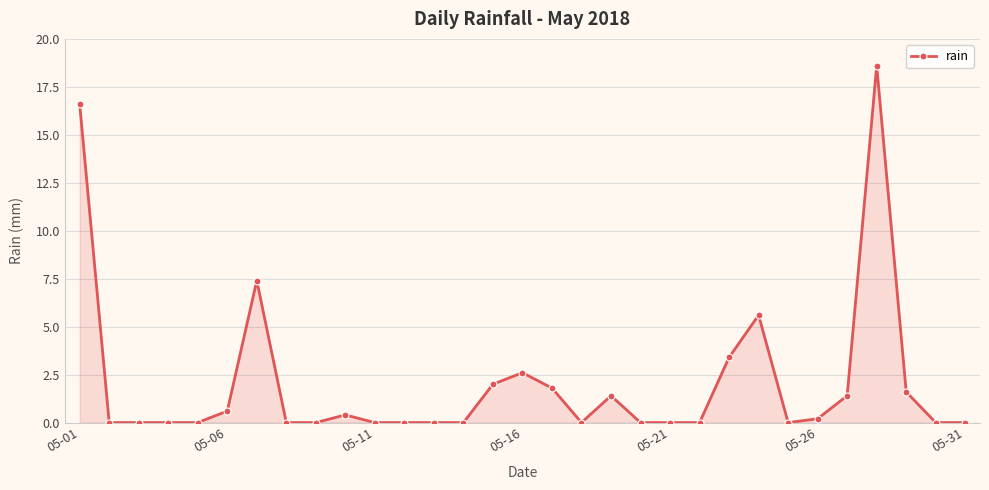

Does the chart have visible grid lines?

Yes